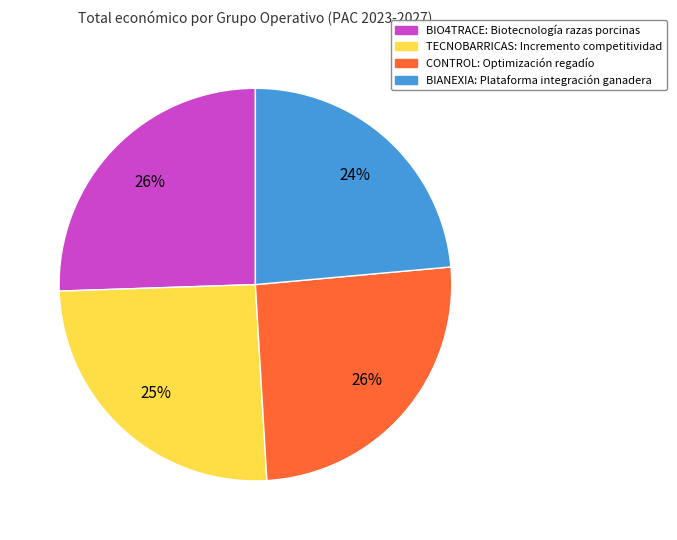

Does any single category account for the majority?

No